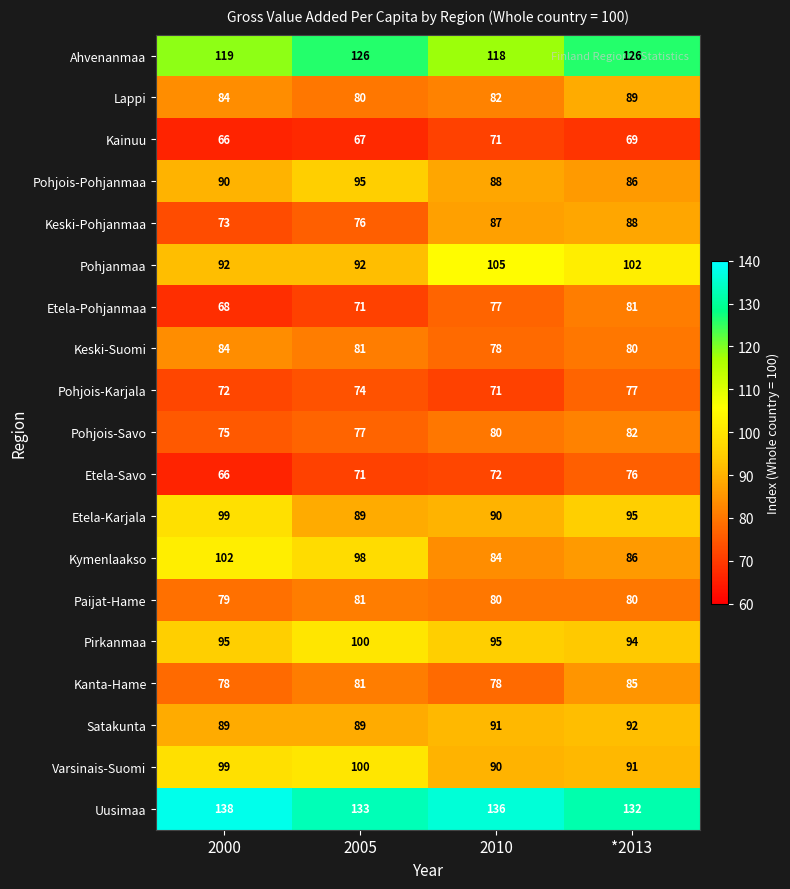

What is the difference between the Pohjois-Pohjanmaa values at 2005 and 2010?

7